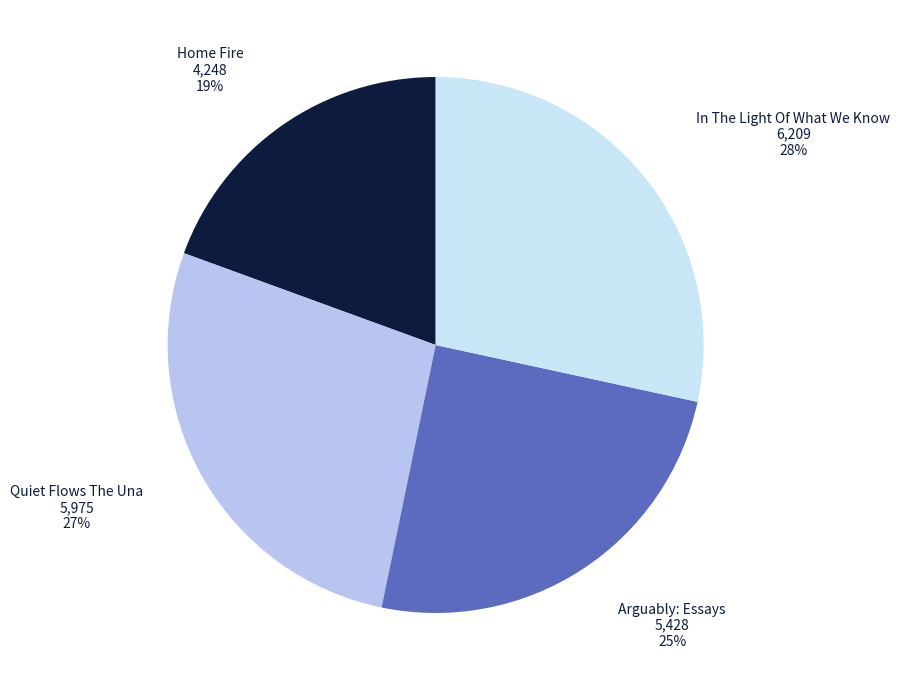

True or false: Arguably: Essays accounts for 35% of the total.

False